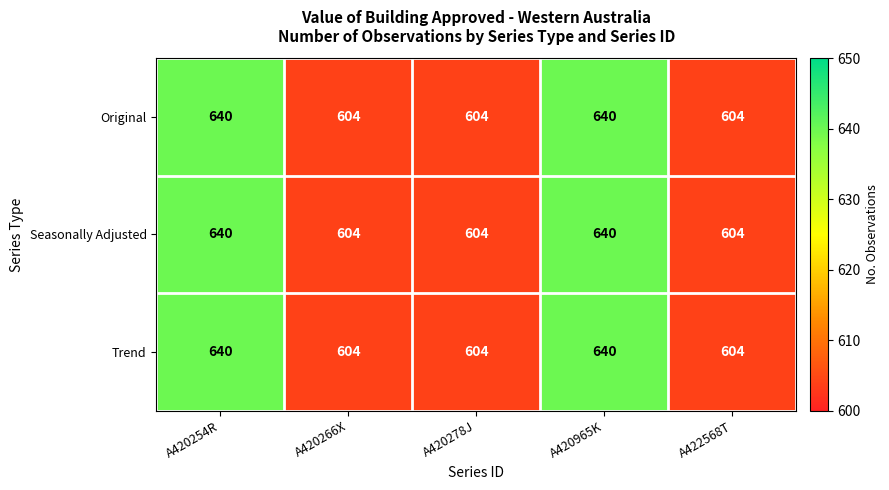

True or false: Original has a value of 229 at A422568T.

False